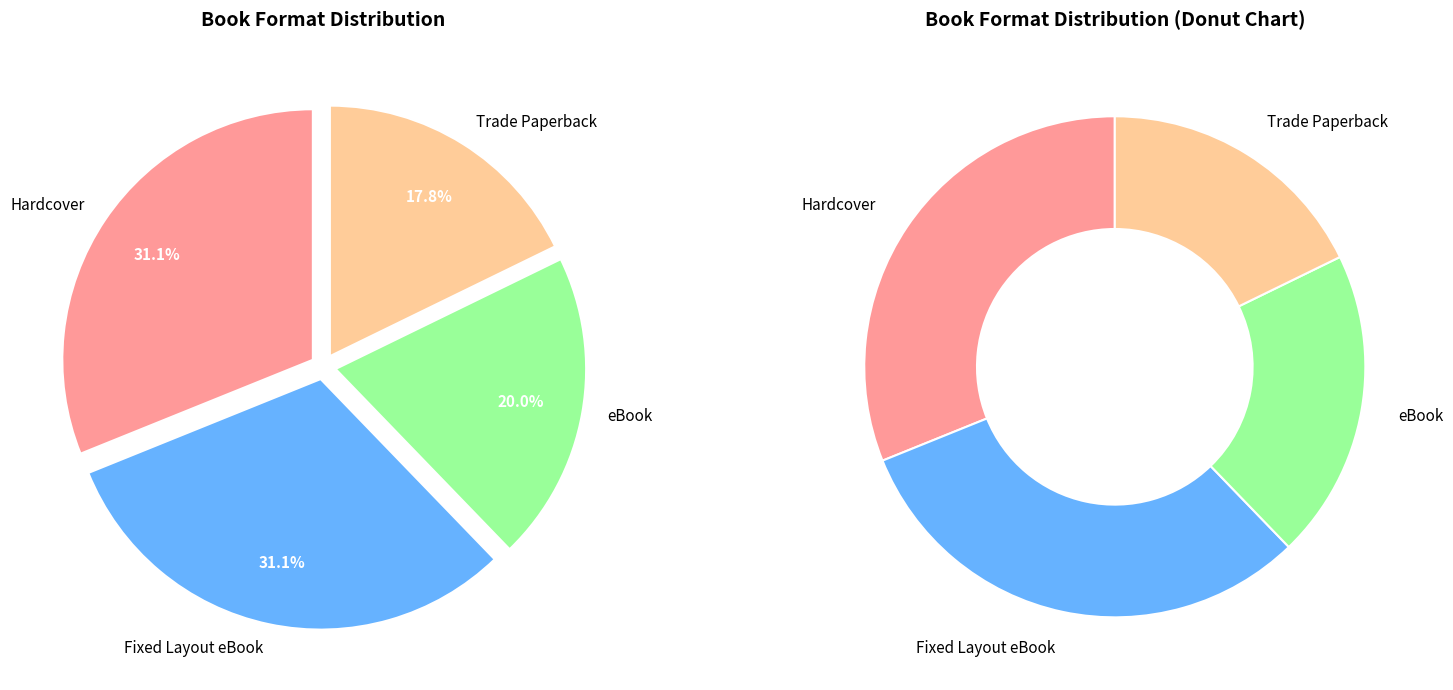

How many slices are in this pie chart?

4